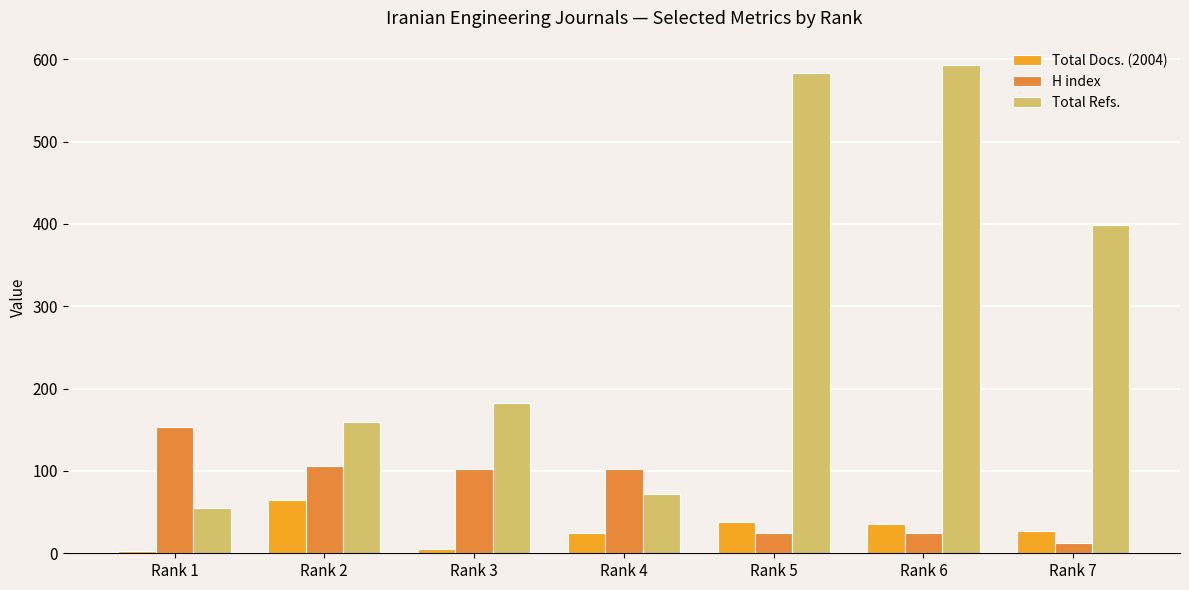

Between Rank 1 and Rank 3, which is larger?

Rank 3